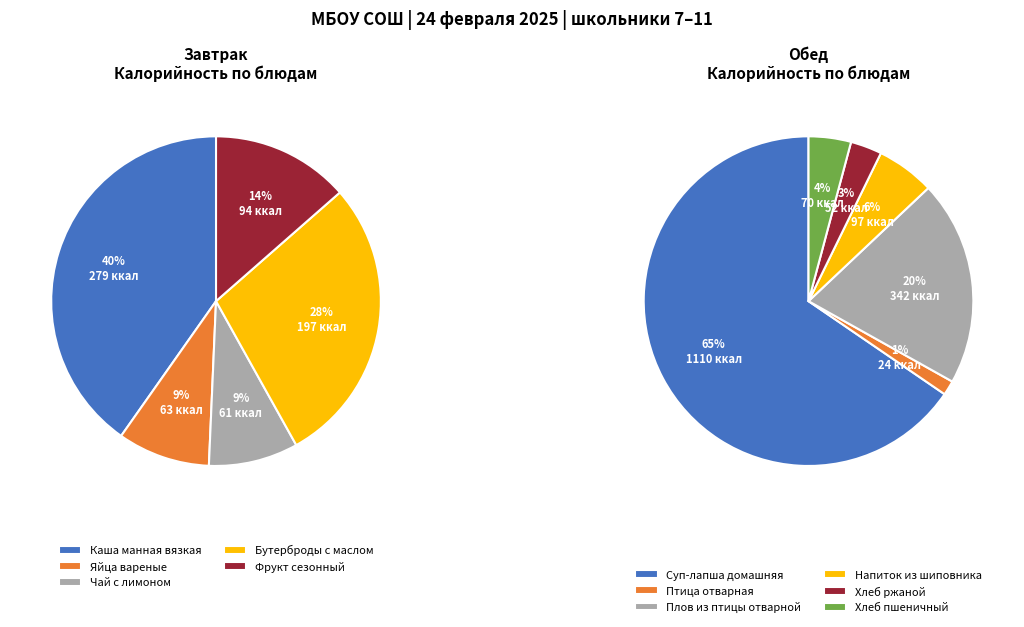

Count the number of slices in the pie.

11